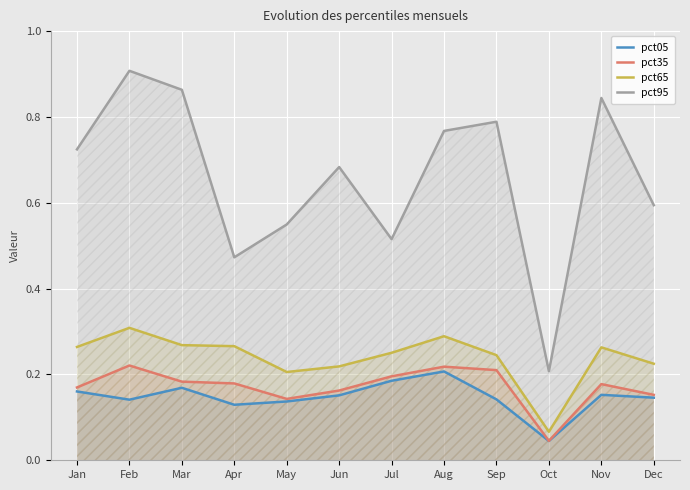

What is the total value across all series at Sep?

1.4